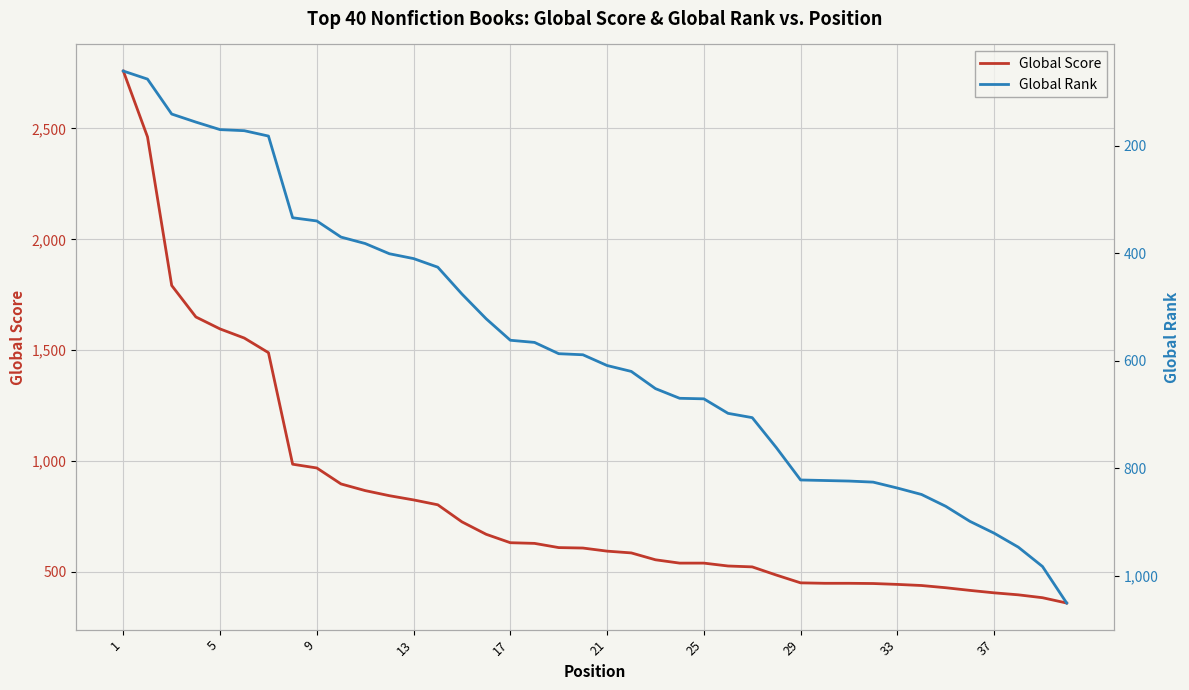

Is this an area chart (filled region under the line)?

No